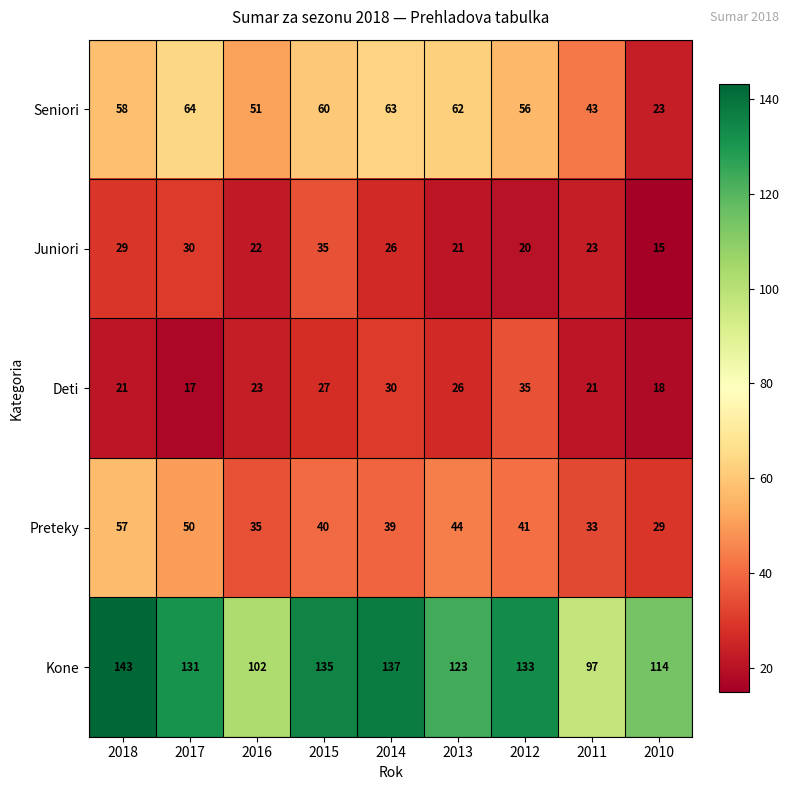

The value of Seniori at 2014 is 63. True or false?

True